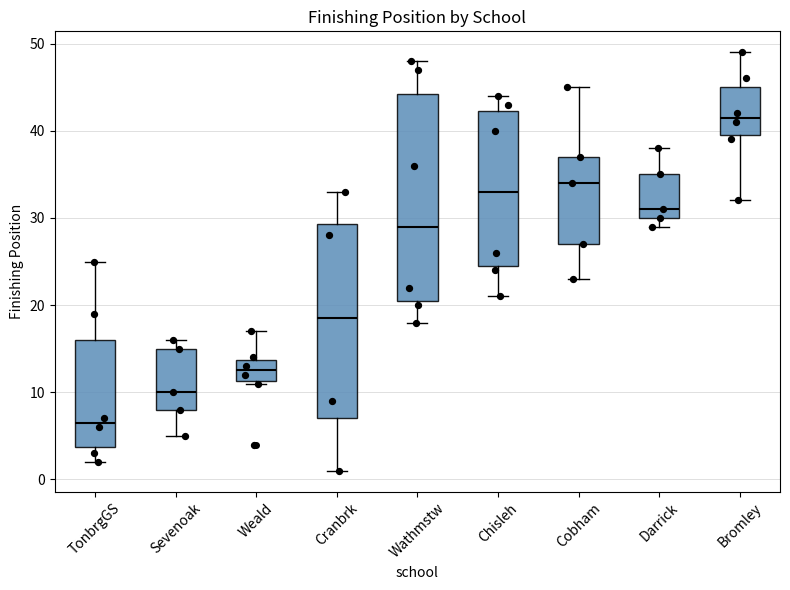

Reading left to right, transcribe this box plot: for each box, give where its median line is, the range the box spans, and where its two whiskers end, as read against the y-axis. The values are not printed on the chart, so give them approximately, as read against the axis.

TonbrgGS: median 7, box 4 to 16, whiskers 2 to 25
Sevenoak: median 10, box 8 to 15, whiskers 5 to 16
Weald: median 13, box 11 to 14, whiskers 11 to 17
Cranbrk: median 19, box 7 to 29, whiskers 1 to 33
Wathmstw: median 29, box 21 to 44, whiskers 18 to 48
Chisleh: median 33, box 25 to 42, whiskers 21 to 44
Cobham: median 34, box 27 to 37, whiskers 23 to 45
Darrick: median 31, box 30 to 35, whiskers 29 to 38
Bromley: median 42, box 40 to 45, whiskers 32 to 49